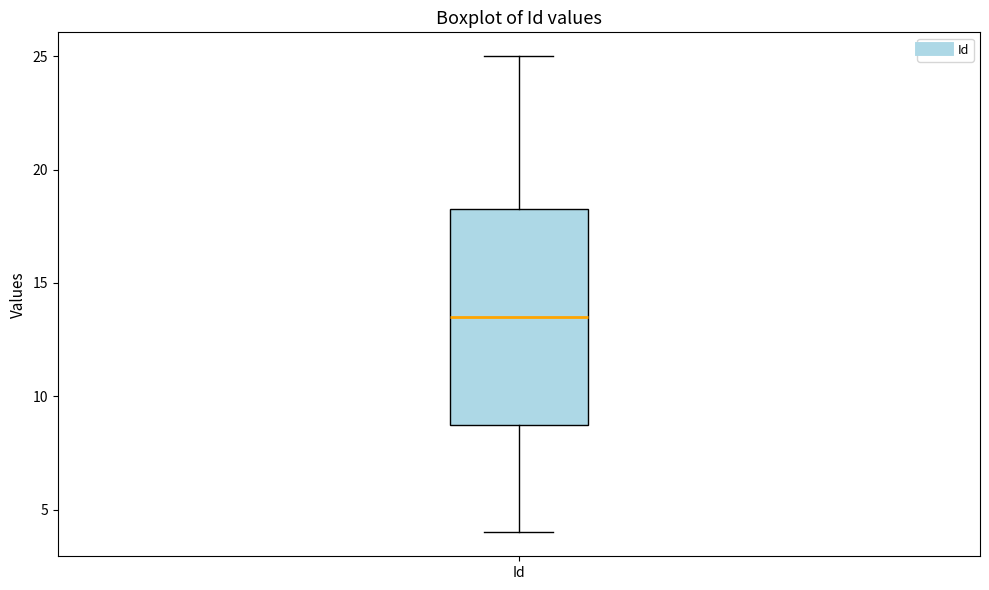

Transcribe this box plot: give where the median line is, the range the box spans, and where the two whiskers end, as read against the y-axis. The values are not printed on the chart, so give them approximately, as read against the axis.

median 13.5, box 9.0 to 18.5, whiskers 4.0 to 25.0